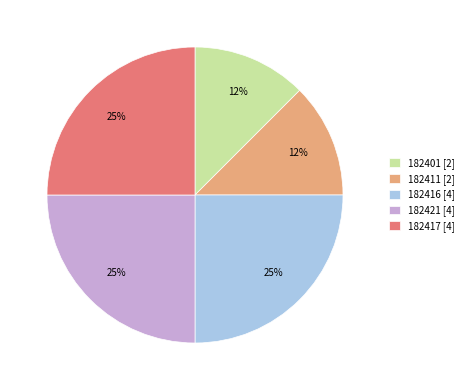

Count the number of slices in the pie.

5